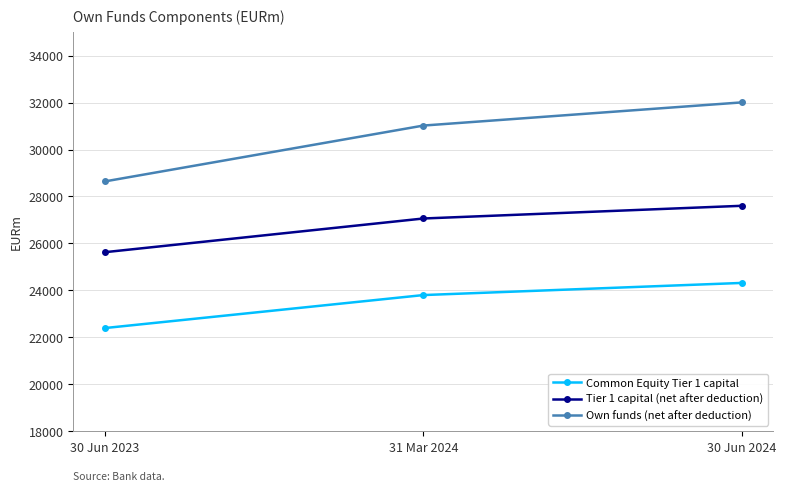

What is the label of the 2nd point from the left?

31 Mar 2024